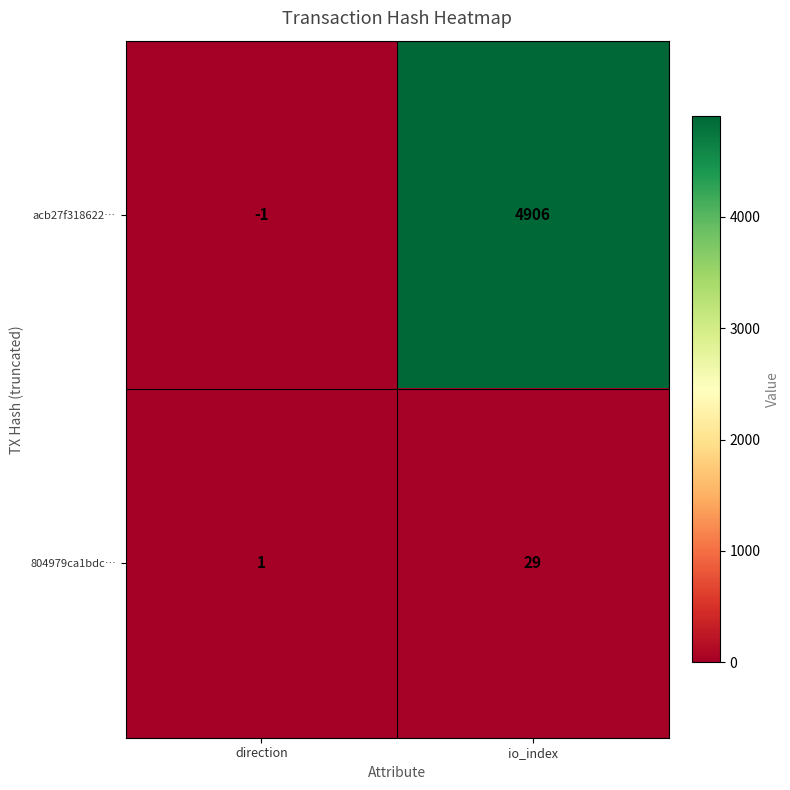

Which category has the highest value in the acb27f318622… series?

io_index